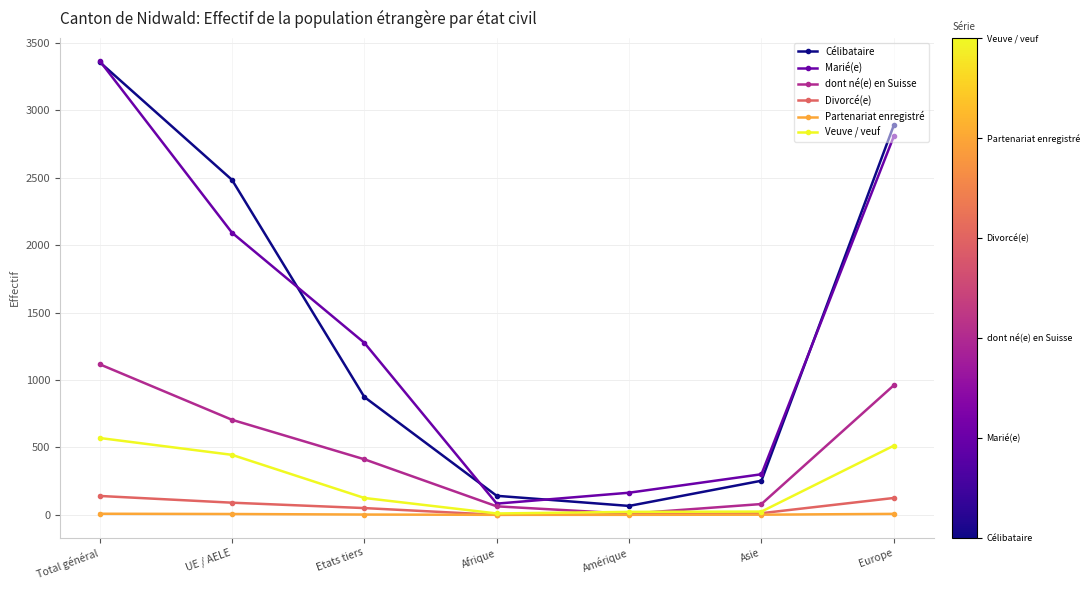

At which label does dont né(e) en Suisse first exceed 412?

Total général